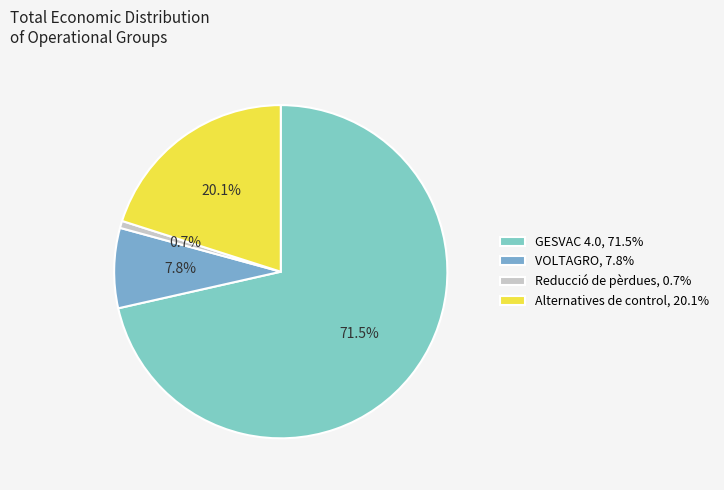

True or false: Reducció de pèrdues accounts for 1% of the total.

True